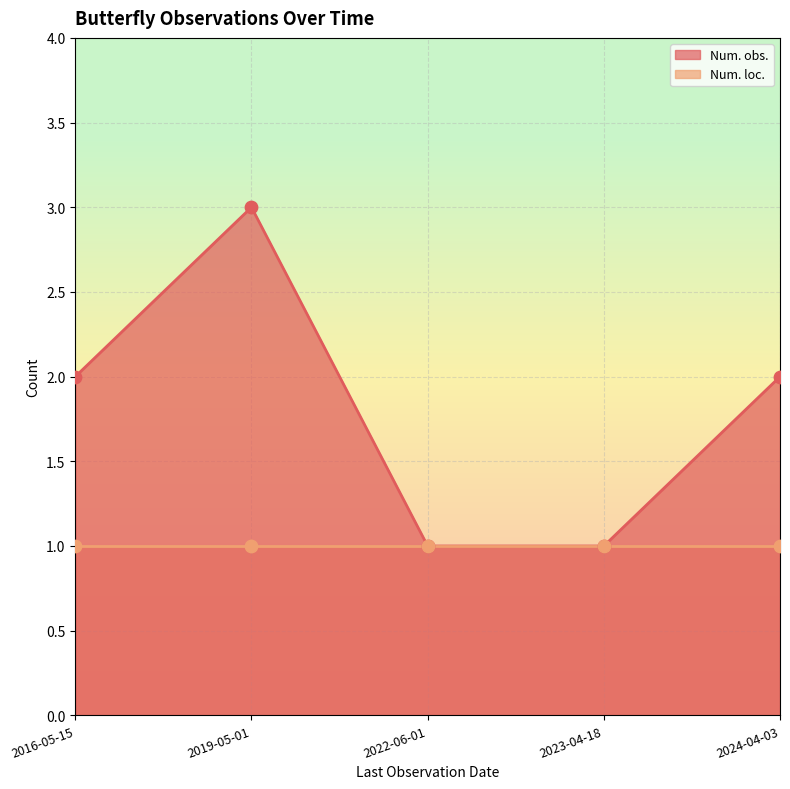

Which series contains the highest Y value?

Num. obs.